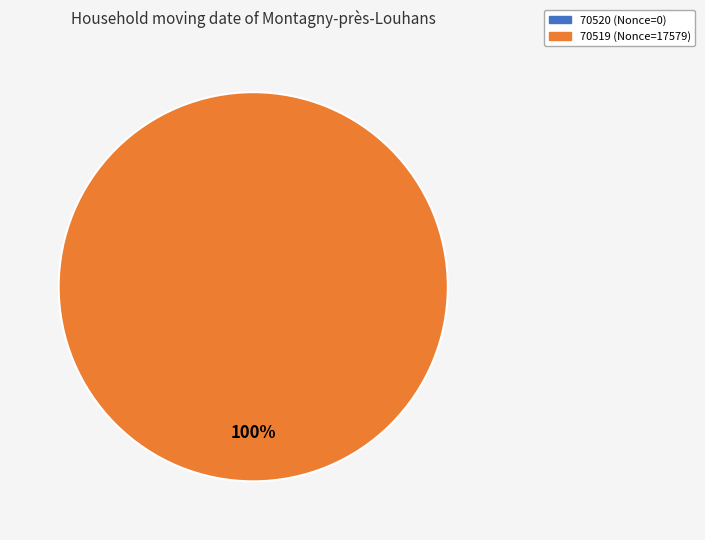

What percentage do 70520 and 70519 together represent?

100.0%